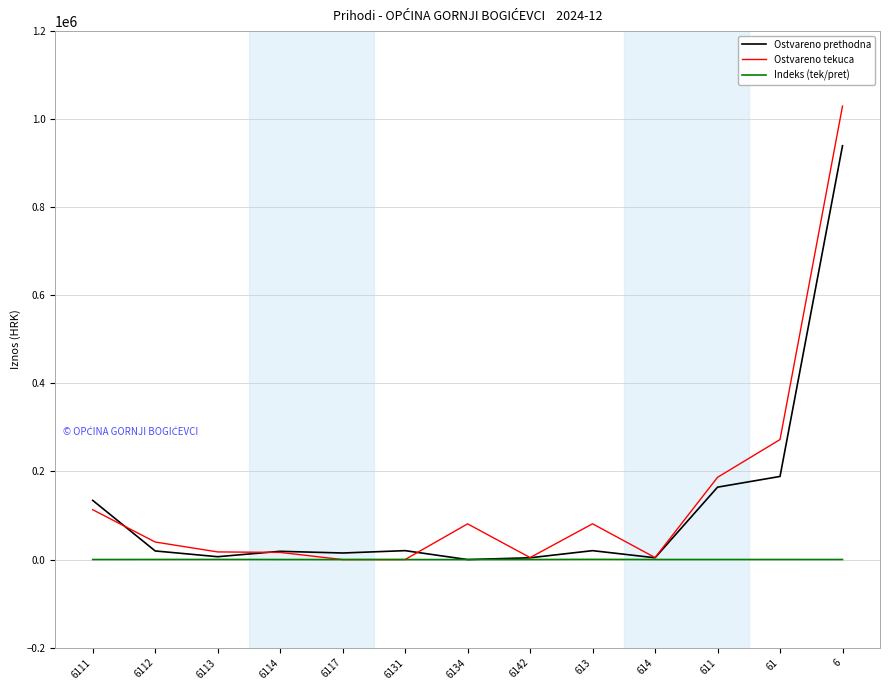

Which series has the widest spread of values?

Ostvareno tekuca